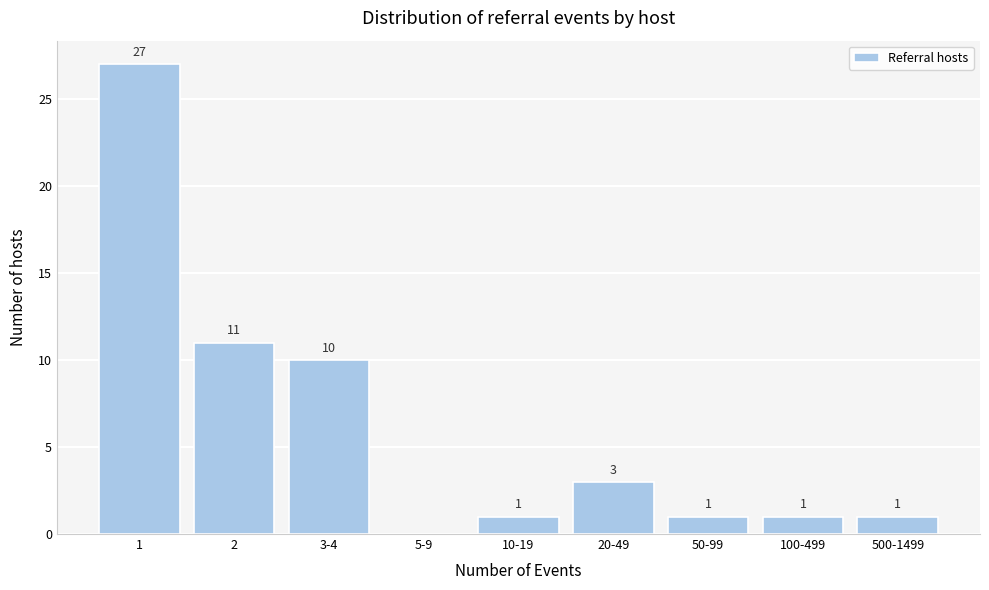

Reading left to right, extract all data points from this chart.

1=27	2=11	3-4=10	5-9=0	10-19=1	20-49=3	50-99=1	100-499=1	500-1499=1